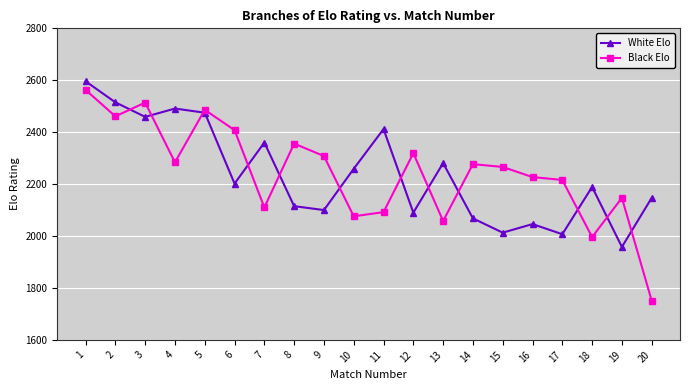

True or false: White Elo has a value of 500 at 18.

False